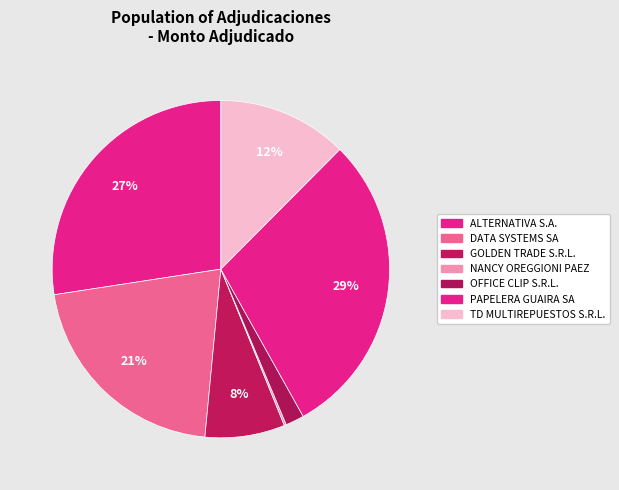

Rank the categories by value from highest to lowest.

PAPELERA GUAIRA SA, ALTERNATIVA S.A., DATA SYSTEMS SA, TD MULTIREPUESTOS S.R.L., GOLDEN TRADE S.R.L., OFFICE CLIP S.R.L., NANCY OREGGIONI PAEZ